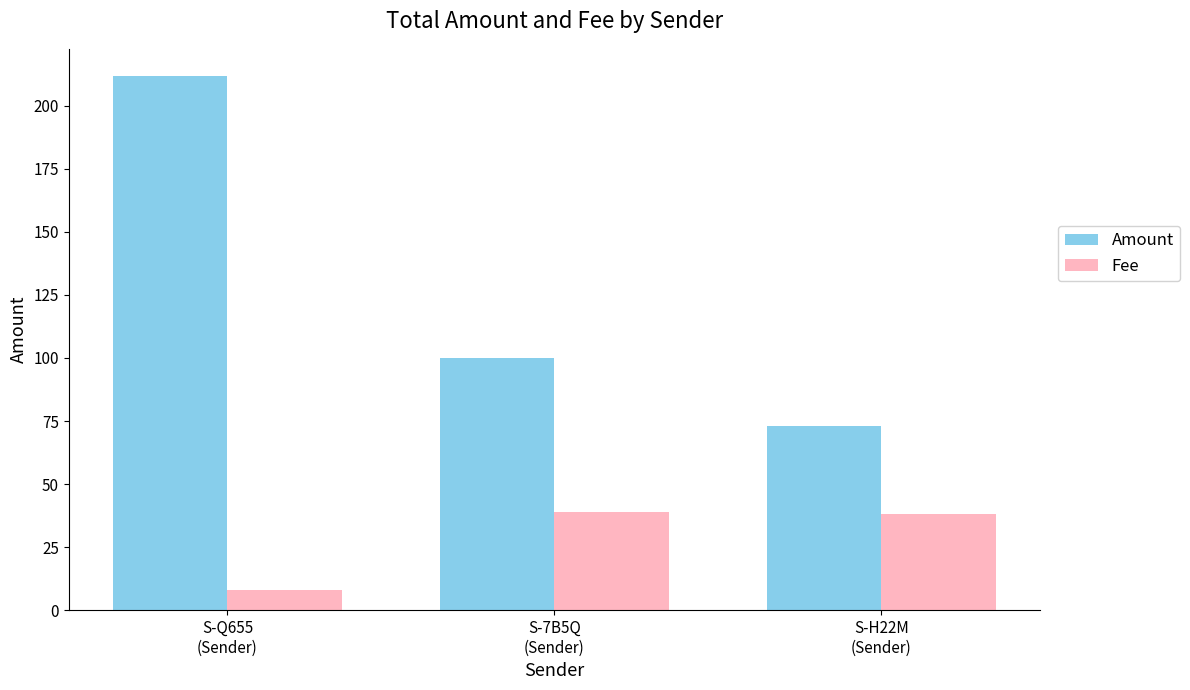

The Amount series shows 73.0 at S-H22M
(Sender). True or false?

True